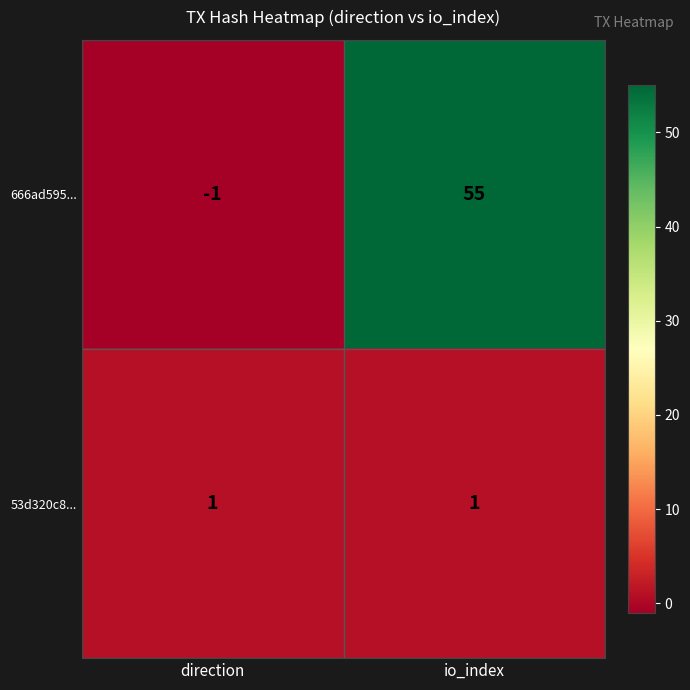

List the series in order of their overall mean, lowest first.

53d320c8..., 666ad595...